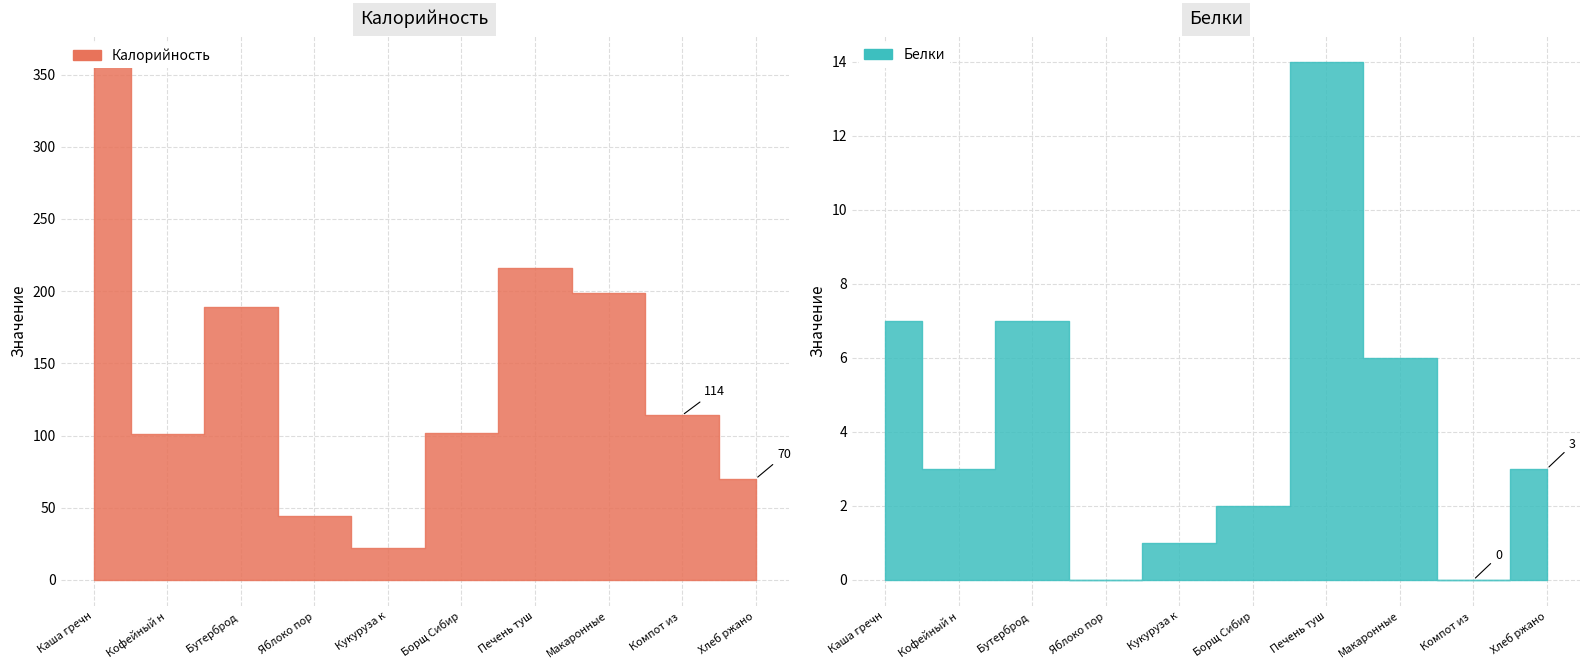

At which label is Калорийность closest to 190?

Бутерброд